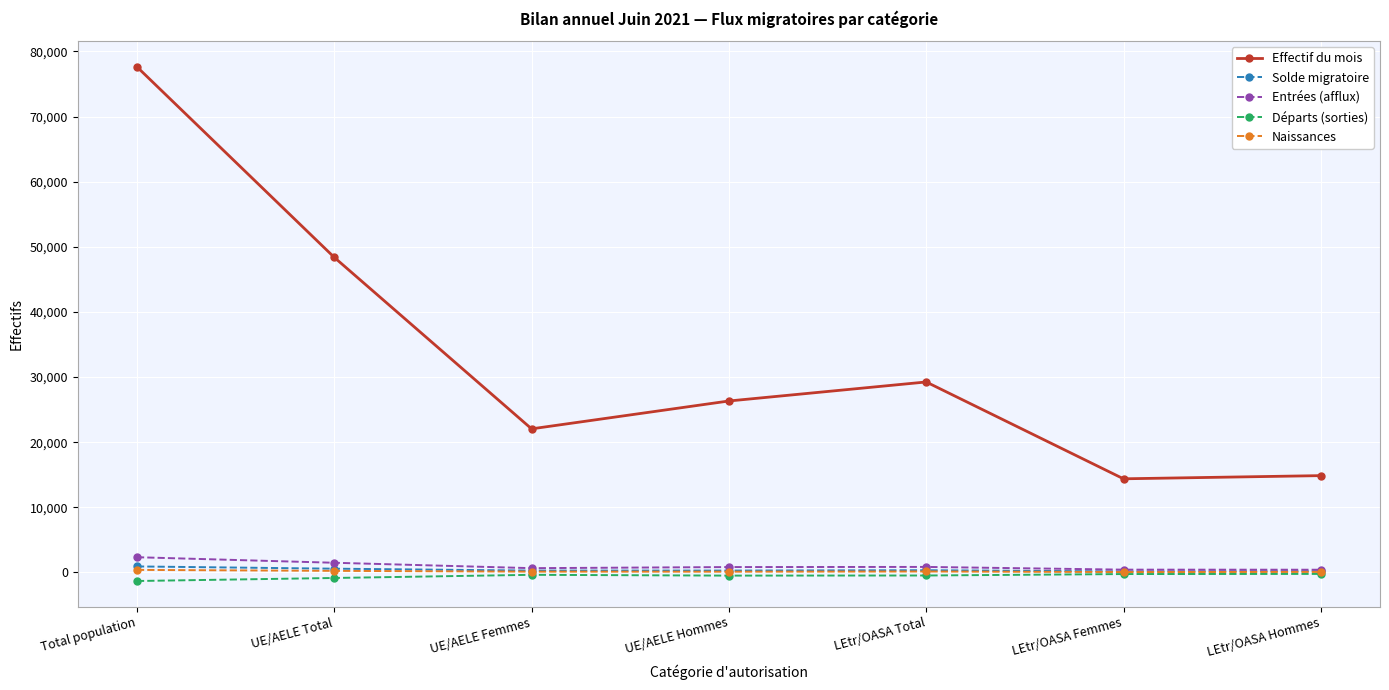

In Effectif du mois, how many points are higher than both neighbors (excluding endpoints)?

1